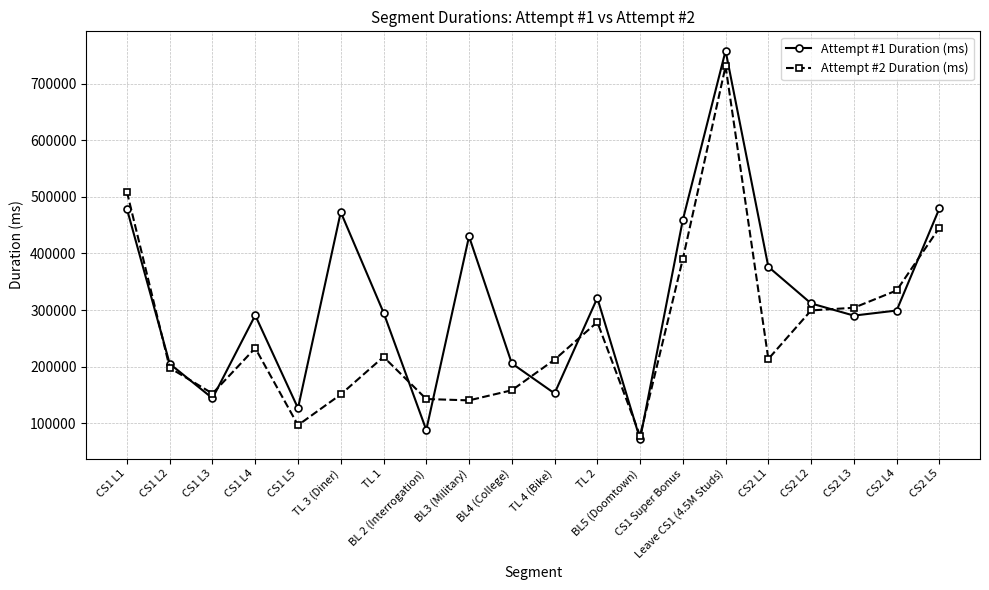

What is the sum of all Attempt #2 Duration (ms) values?

5286159